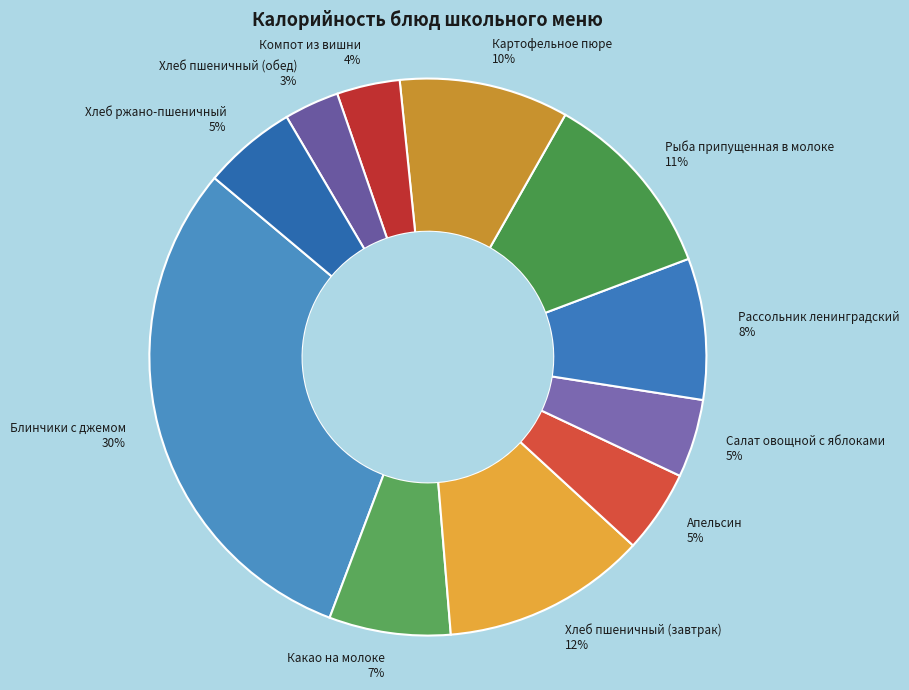

How many slices are in this pie chart?

11